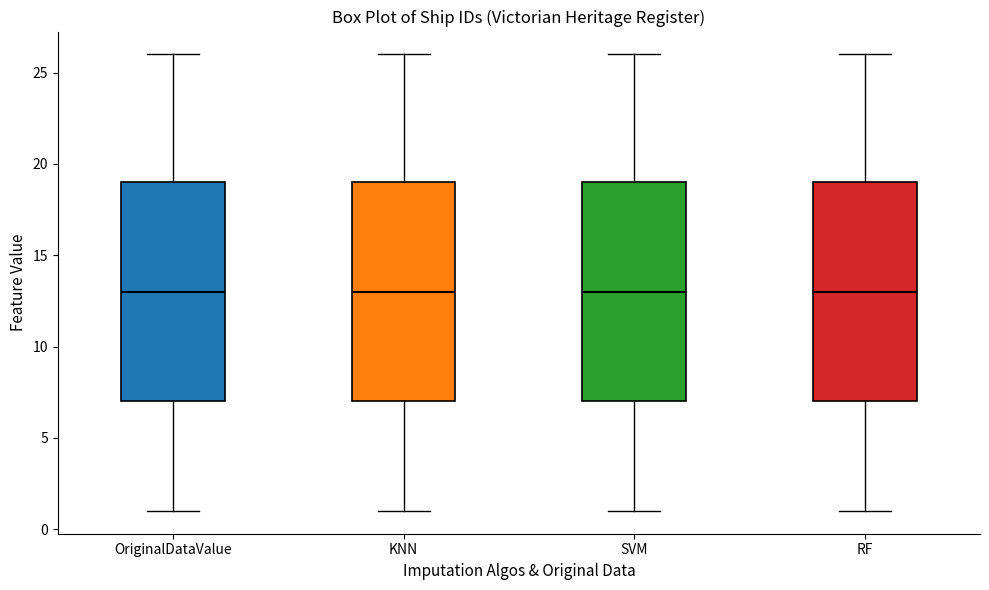

Where does the upper whisker of the box for SVM end on the y-axis? The values are not printed on the chart, so give them approximately, as read against the axis.

26